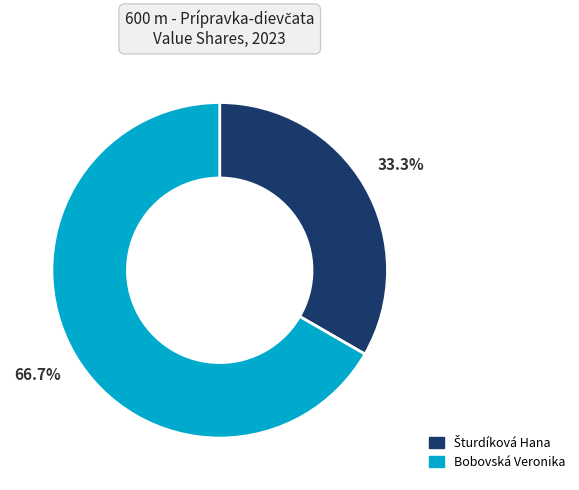

What portion of the pie excludes Bobovská Veronika?

33.3%